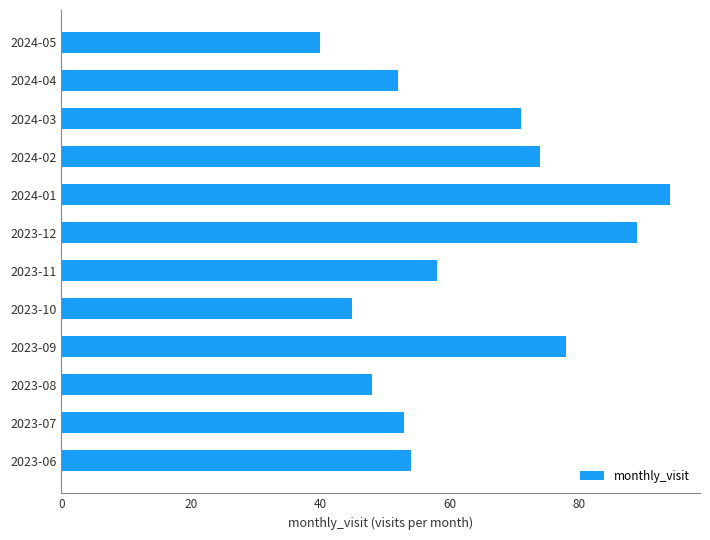

True or false: the data shows 77 at 2023-11.

False